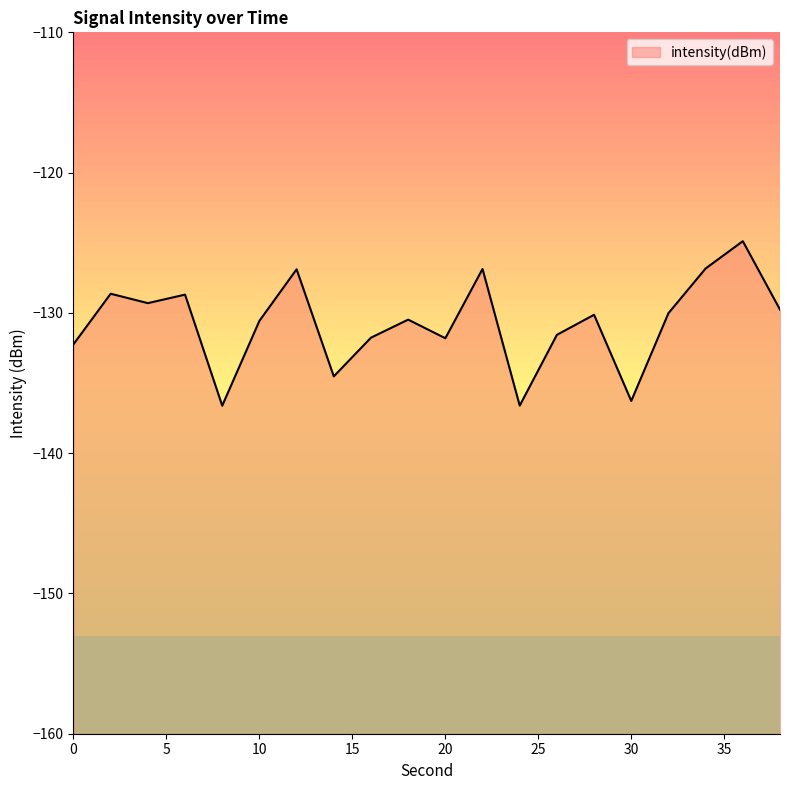

How many values exceed -130?

8